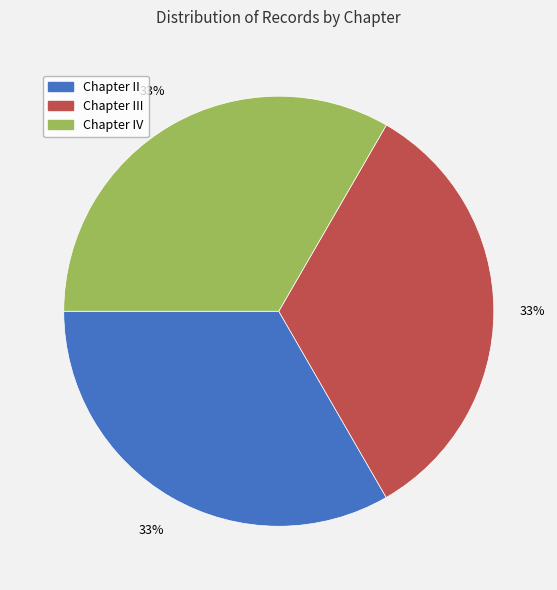

Is there any slice that represents more than half of the pie?

No